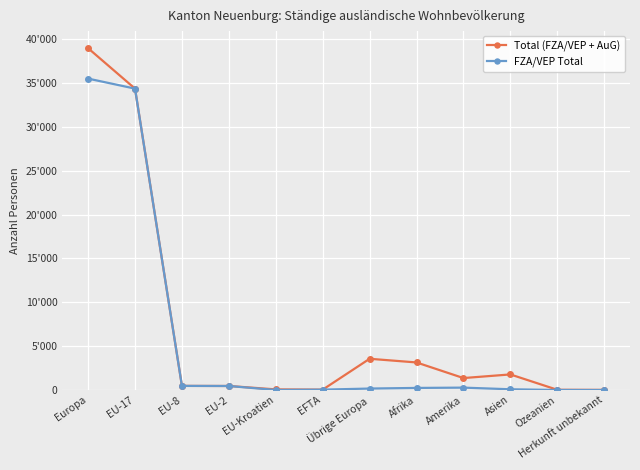

What are all the series names shown in the legend?

Total (FZA/VEP + AuG), FZA/VEP Total